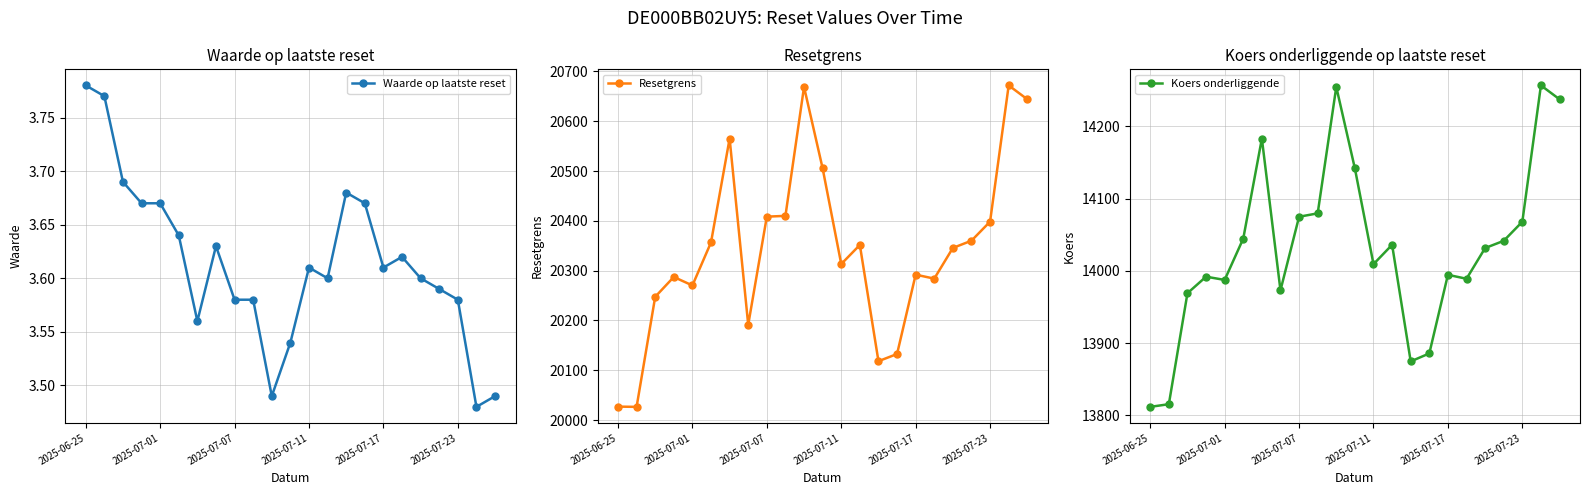

Does the chart display data point markers on the line(s)?

Yes